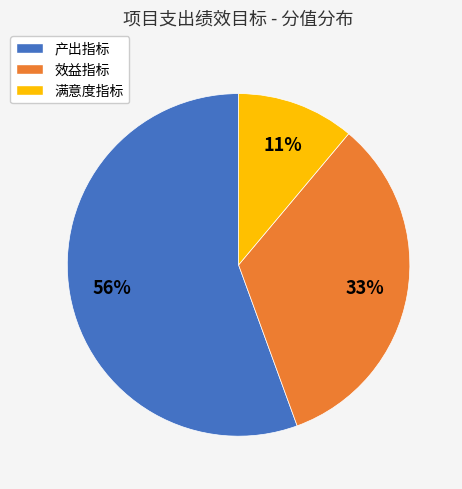

Is the sum of 满意度指标 and 效益指标 greater than half?

No